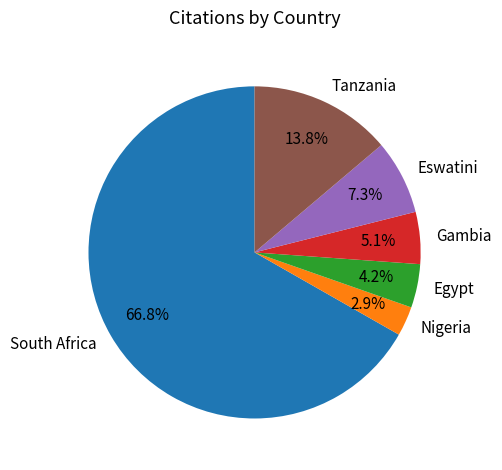

Rank the categories by value from highest to lowest.

South Africa, Tanzania, Eswatini, Gambia, Egypt, Nigeria